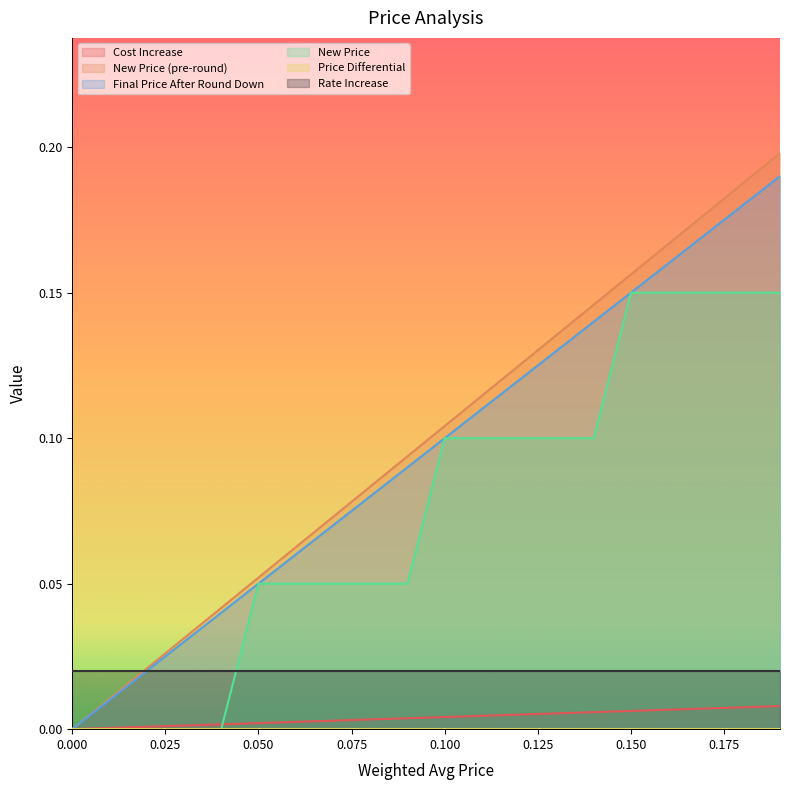

Which series has the largest total across all categories?

New Price (pre-round)